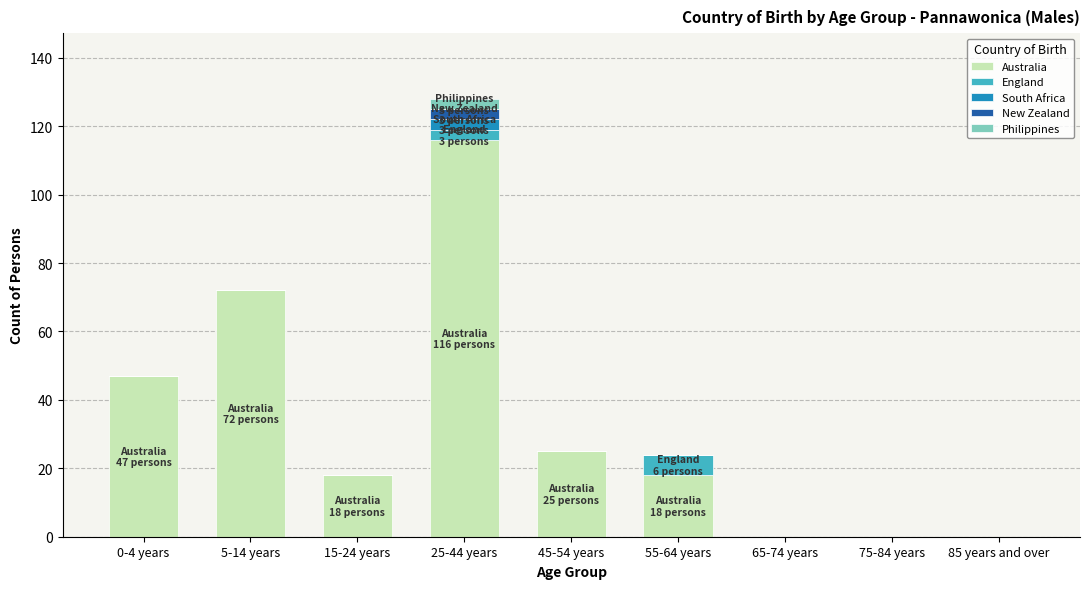

What is the total value across all series at 55-64 years?

24